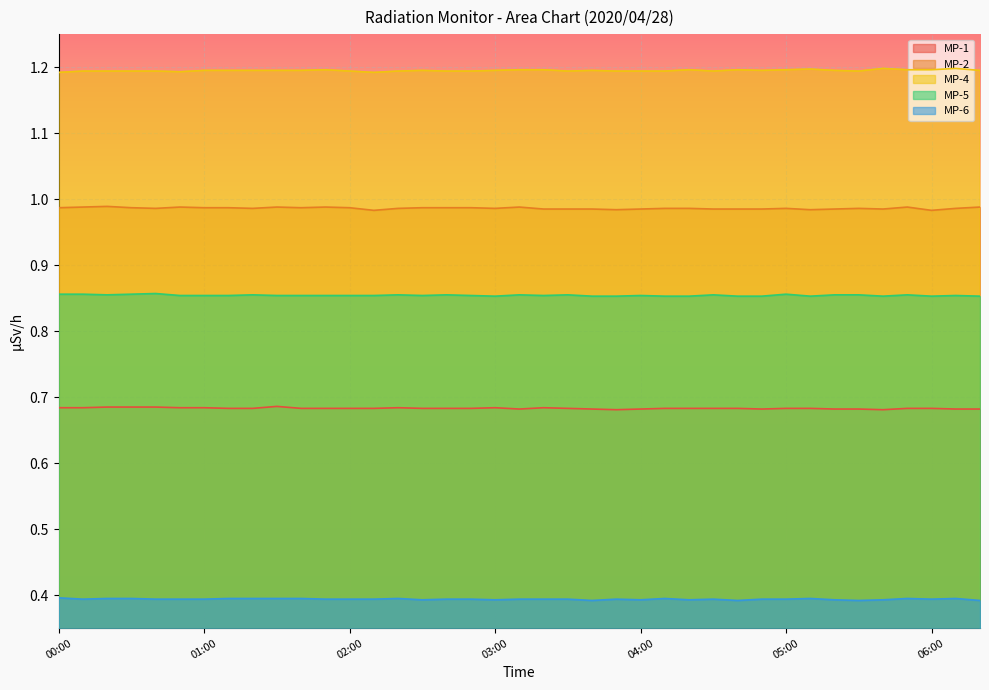

Reading left to right, list all the values displayed in this chart.

MP-1: 00:00=0.7	00:10=0.7	00:20=0.7	00:30=0.7	00:40=0.7	00:50=0.7	01:00=0.7	01:10=0.7	01:20=0.7	01:30=0.7	01:40=0.7	01:50=0.7	02:00=0.7	02:10=0.7	02:20=0.7	02:30=0.7	02:40=0.7	02:50=0.7	03:00=0.7	03:10=0.7	03:20=0.7	03:30=0.7	03:40=0.7	03:50=0.7	04:00=0.7	04:10=0.7	04:20=0.7	04:30=0.7	04:40=0.7	04:50=0.7	05:00=0.7	05:10=0.7	05:20=0.7	05:30=0.7	05:40=0.7	05:50=0.7	06:00=0.7	06:10=0.7	06:20=0.7
MP-2: 00:00=1.0	00:10=1.0	00:20=1.0	00:30=1.0	00:40=1.0	00:50=1.0	01:00=1.0	01:10=1.0	01:20=1.0	01:30=1.0	01:40=1.0	01:50=1.0	02:00=1.0	02:10=1.0	02:20=1.0	02:30=1.0	02:40=1.0	02:50=1.0	03:00=1.0	03:10=1.0	03:20=1.0	03:30=1.0	03:40=1.0	03:50=1.0	04:00=1.0	04:10=1.0	04:20=1.0	04:30=1.0	04:40=1.0	04:50=1.0	05:00=1.0	05:10=1.0	05:20=1.0	05:30=1.0	05:40=1.0	05:50=1.0	06:00=1.0	06:10=1.0	06:20=1.0
MP-4: 00:00=1.2	00:10=1.2	00:20=1.2	00:30=1.2	00:40=1.2	00:50=1.2	01:00=1.2	01:10=1.2	01:20=1.2	01:30=1.2	01:40=1.2	01:50=1.2	02:00=1.2	02:10=1.2	02:20=1.2	02:30=1.2	02:40=1.2	02:50=1.2	03:00=1.2	03:10=1.2	03:20=1.2	03:30=1.2	03:40=1.2	03:50=1.2	04:00=1.2	04:10=1.2	04:20=1.2	04:30=1.2	04:40=1.2	04:50=1.2	05:00=1.2	05:10=1.2	05:20=1.2	05:30=1.2	05:40=1.2	05:50=1.2	06:00=1.2	06:10=1.2	06:20=1.2
MP-5: 00:00=0.9	00:10=0.9	00:20=0.9	00:30=0.9	00:40=0.9	00:50=0.9	01:00=0.9	01:10=0.9	01:20=0.9	01:30=0.9	01:40=0.9	01:50=0.9	02:00=0.9	02:10=0.9	02:20=0.9	02:30=0.9	02:40=0.9	02:50=0.9	03:00=0.9	03:10=0.9	03:20=0.9	03:30=0.9	03:40=0.9	03:50=0.9	04:00=0.9	04:10=0.9	04:20=0.9	04:30=0.9	04:40=0.9	04:50=0.9	05:00=0.9	05:10=0.9	05:20=0.9	05:30=0.9	05:40=0.9	05:50=0.9	06:00=0.9	06:10=0.9	06:20=0.9
MP-6: 00:00=0.4	00:10=0.4	00:20=0.4	00:30=0.4	00:40=0.4	00:50=0.4	01:00=0.4	01:10=0.4	01:20=0.4	01:30=0.4	01:40=0.4	01:50=0.4	02:00=0.4	02:10=0.4	02:20=0.4	02:30=0.4	02:40=0.4	02:50=0.4	03:00=0.4	03:10=0.4	03:20=0.4	03:30=0.4	03:40=0.4	03:50=0.4	04:00=0.4	04:10=0.4	04:20=0.4	04:30=0.4	04:40=0.4	04:50=0.4	05:00=0.4	05:10=0.4	05:20=0.4	05:30=0.4	05:40=0.4	05:50=0.4	06:00=0.4	06:10=0.4	06:20=0.4